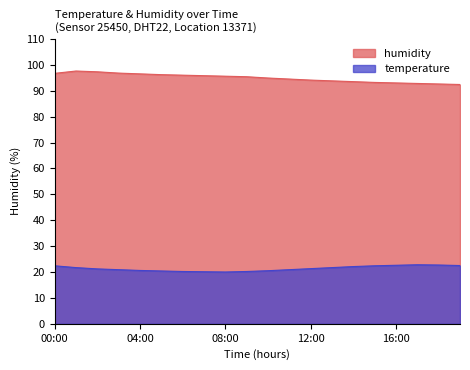

Reading left to right, extract all data points from this chart.

humidity: 00:00=96.7	01:00=97.6	02:00=97.3	03:00=96.8	04:00=96.5	05:00=96.2	06:00=96.0	07:00=95.8	08:00=95.6	09:00=95.4	10:00=94.9	11:00=94.5	12:00=94.1	13:00=93.8	14:00=93.5	15:00=93.2	16:00=93.0	17:00=92.8	18:00=92.6	19:00=92.4
temperature: 00:00=22.4	01:00=21.7	02:00=21.2	03:00=20.9	04:00=20.6	05:00=20.4	06:00=20.2	07:00=20.1	08:00=20.0	09:00=20.2	10:00=20.5	11:00=20.9	12:00=21.3	13:00=21.7	14:00=22.1	15:00=22.4	16:00=22.6	17:00=22.8	18:00=22.7	19:00=22.5